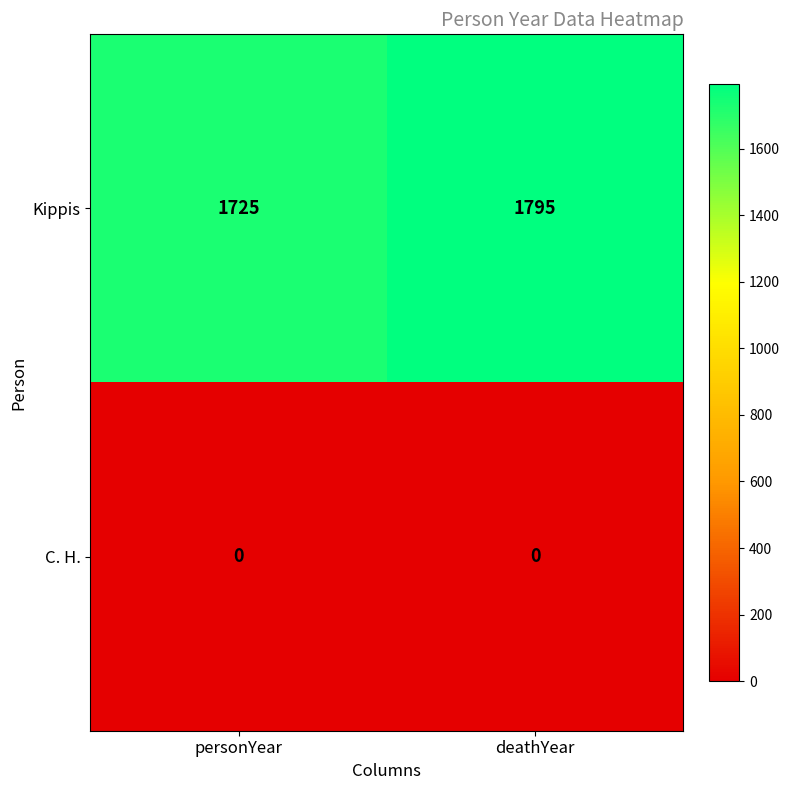

Reading left to right, what are all the values shown in this chart?

Kippis: personYear=1725	deathYear=1795
C. H.: personYear=0	deathYear=0